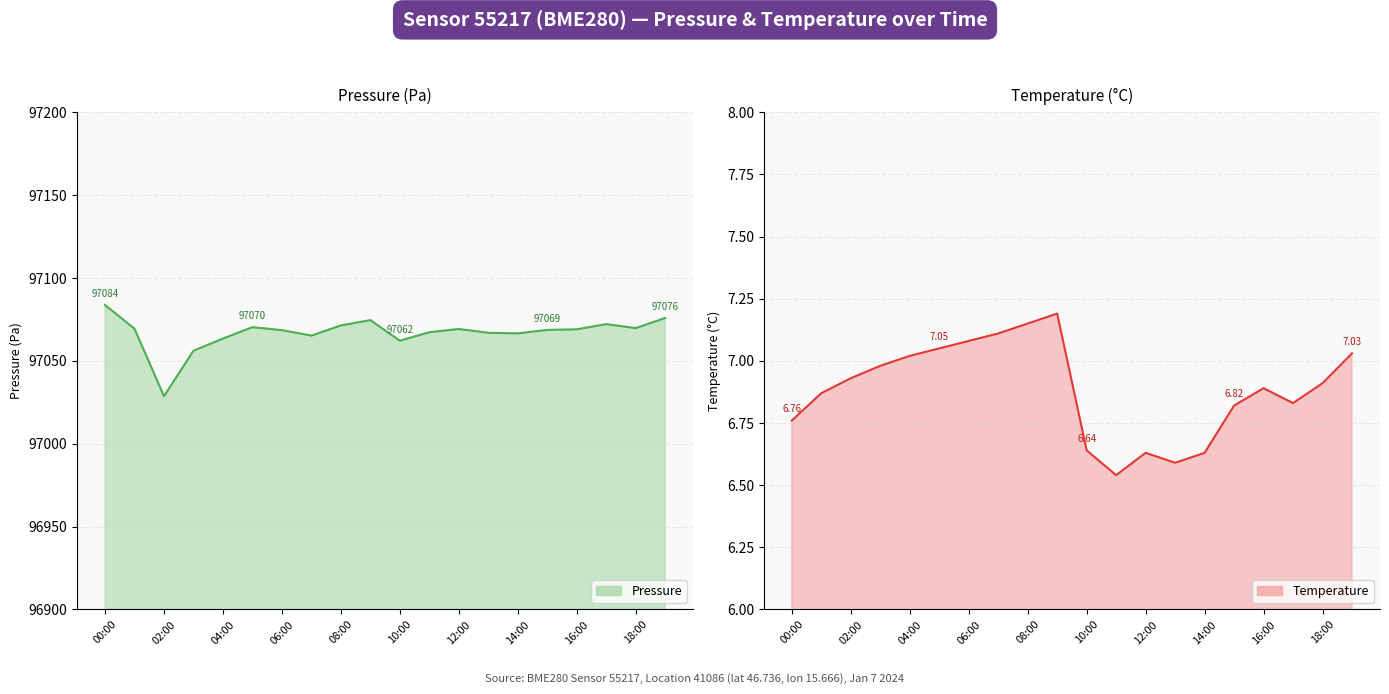

True or false: temperature and pressure cross at least once.

False